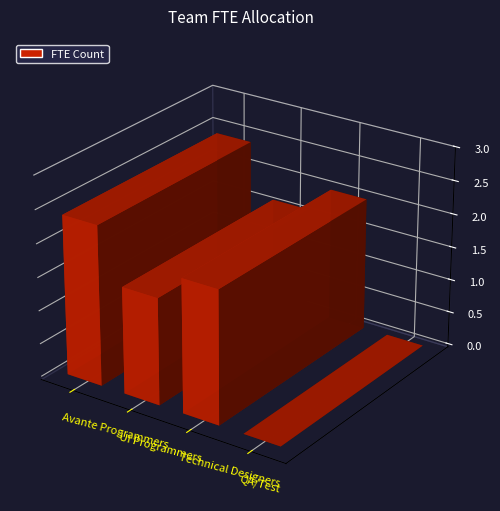

Between UI Programmers and Avante Programmers, which is larger?

Avante Programmers